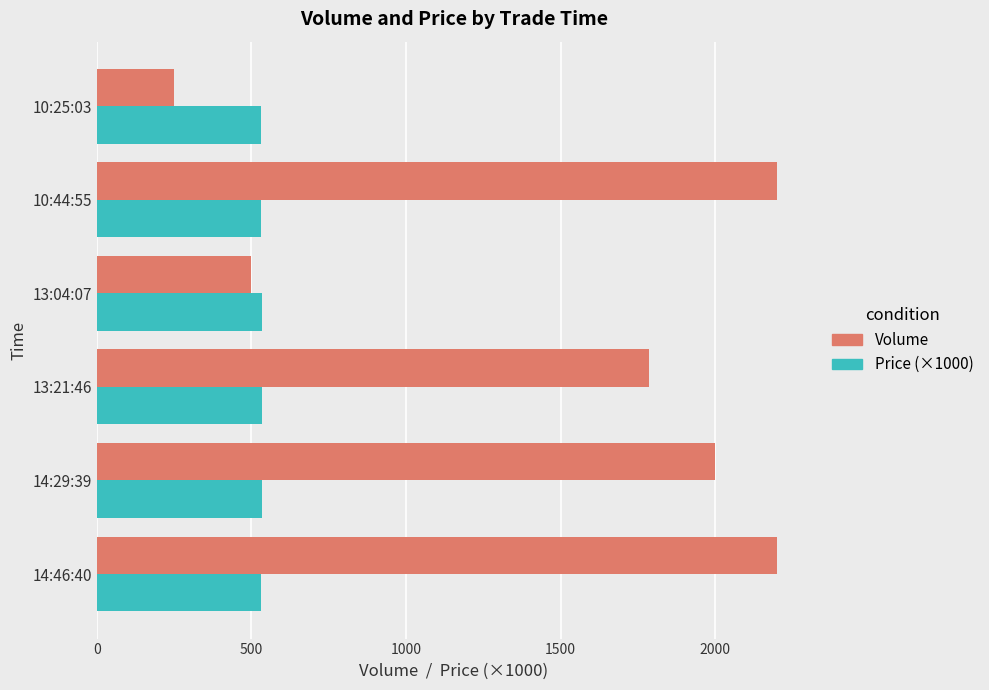

What is the difference between the second highest and second lowest values in the Volume series?

1700